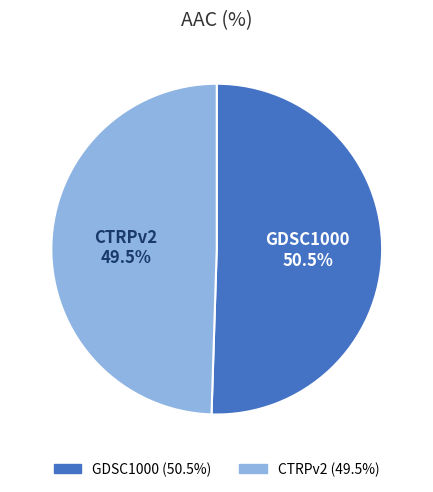

Rank the categories by value from highest to lowest.

GDSC1000, CTRPv2